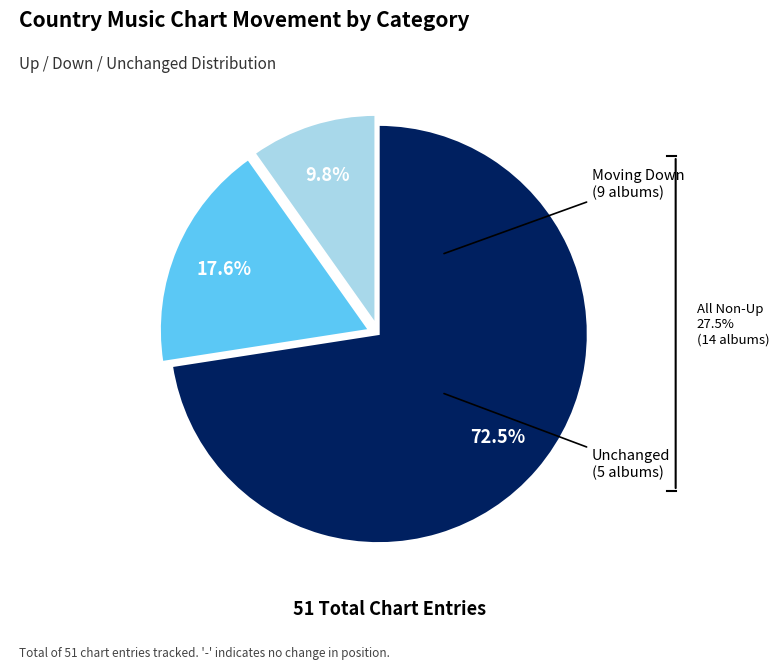

Is there a majority slice in this chart?

Yes